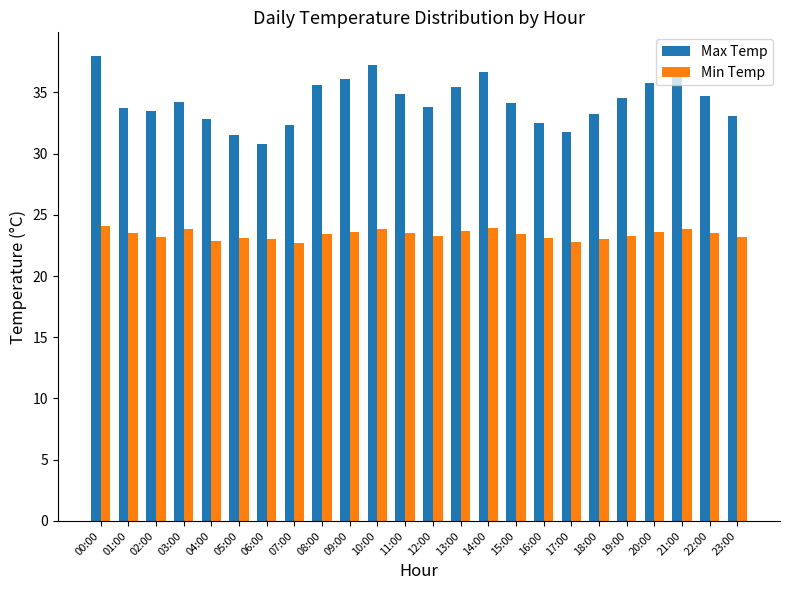

True or false: Max Temp has a value of 31.8 at 17:00.

True